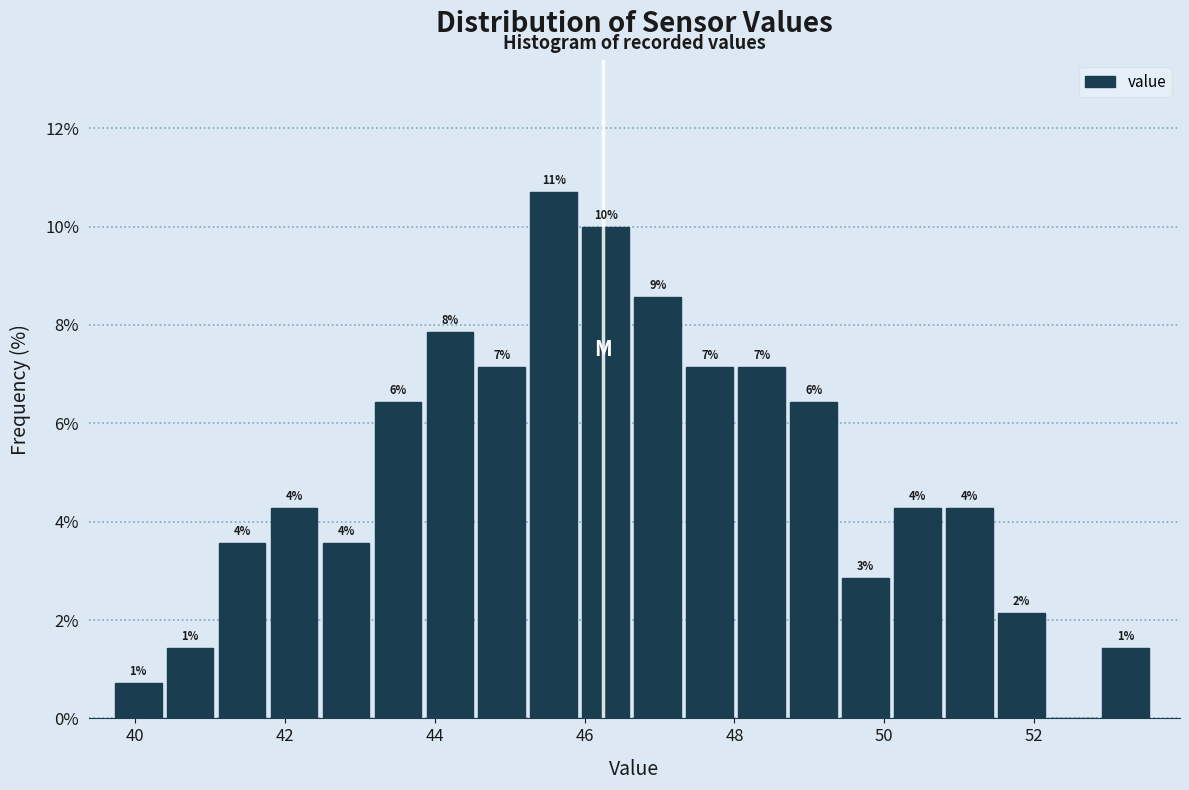

Read against the x-axis, roughly where is the centre of the tallest bar?

45.6